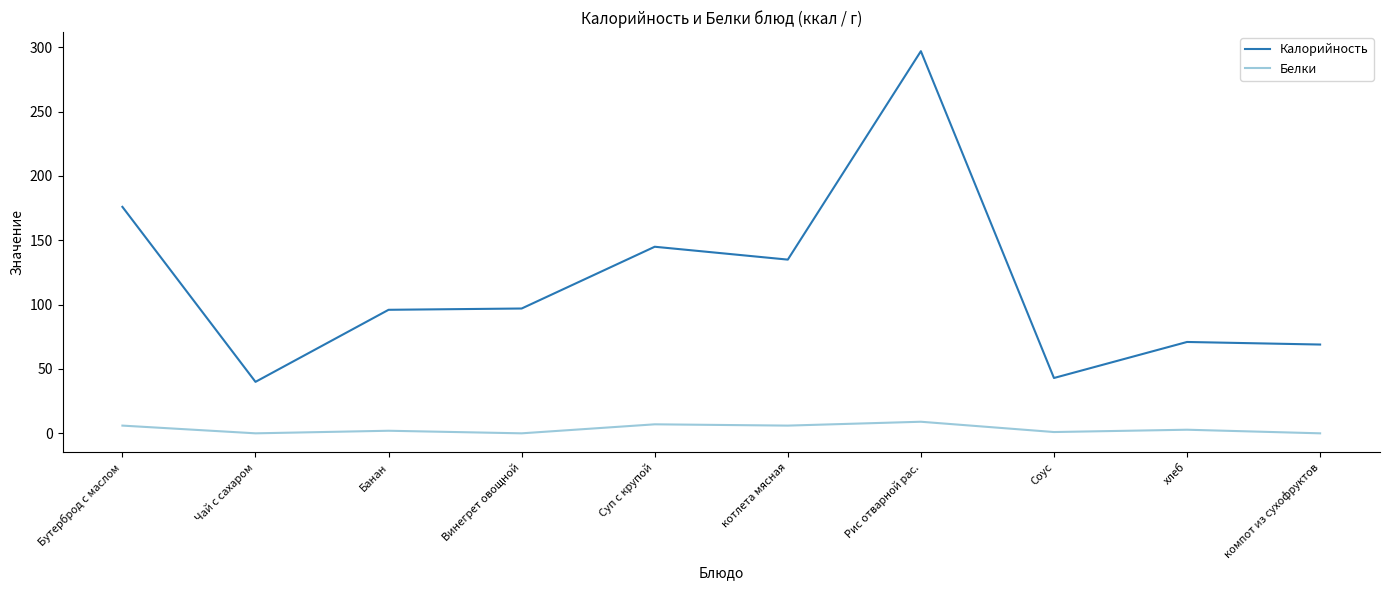

True or false: Белки and Калорийность cross at least once.

False